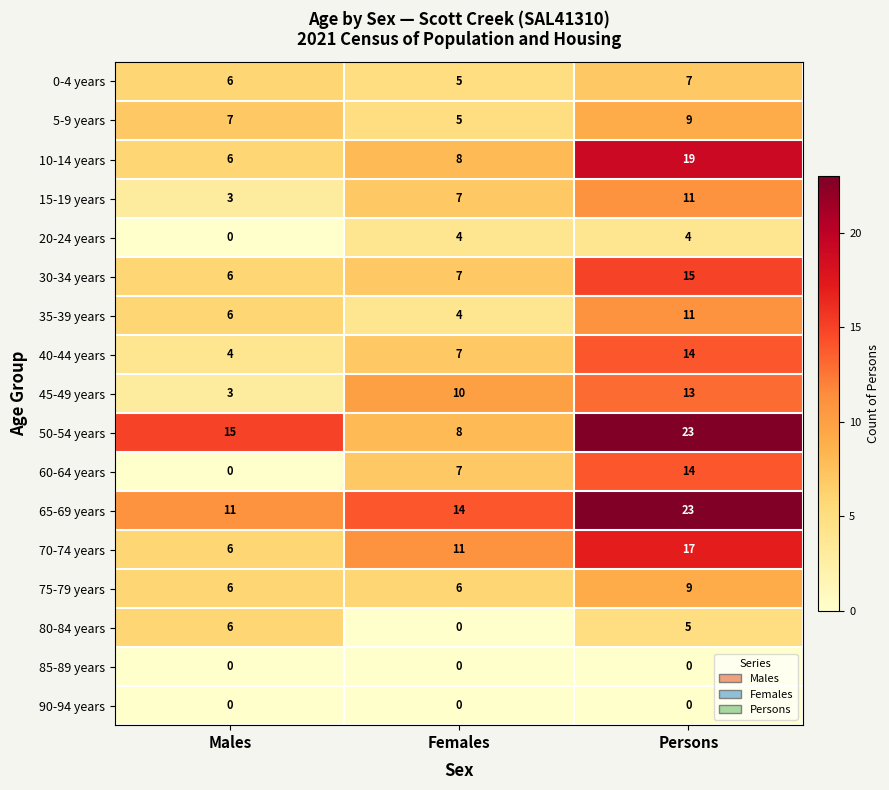

Read the 35-39 years value at Males.

6